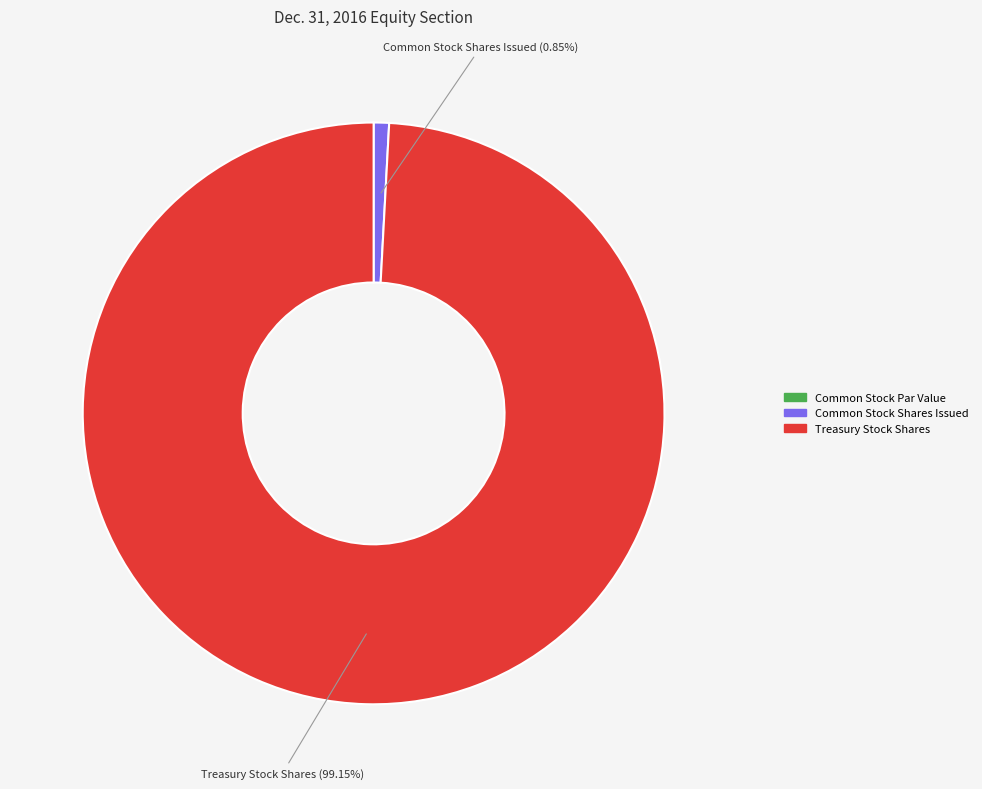

To the nearest percent, what percentage of the pie is Common Stock Shares Issued?

1%